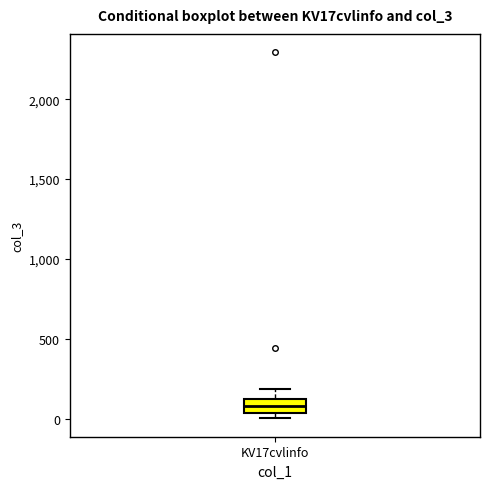

Transcribe this box plot: give where the median line is, the range the box spans, and where the two whiskers end, as read against the y-axis. The values are not printed on the chart, so give them approximately, as read against the axis.

median 100 (inside the box), box 50 to 100, whiskers 0 to 200